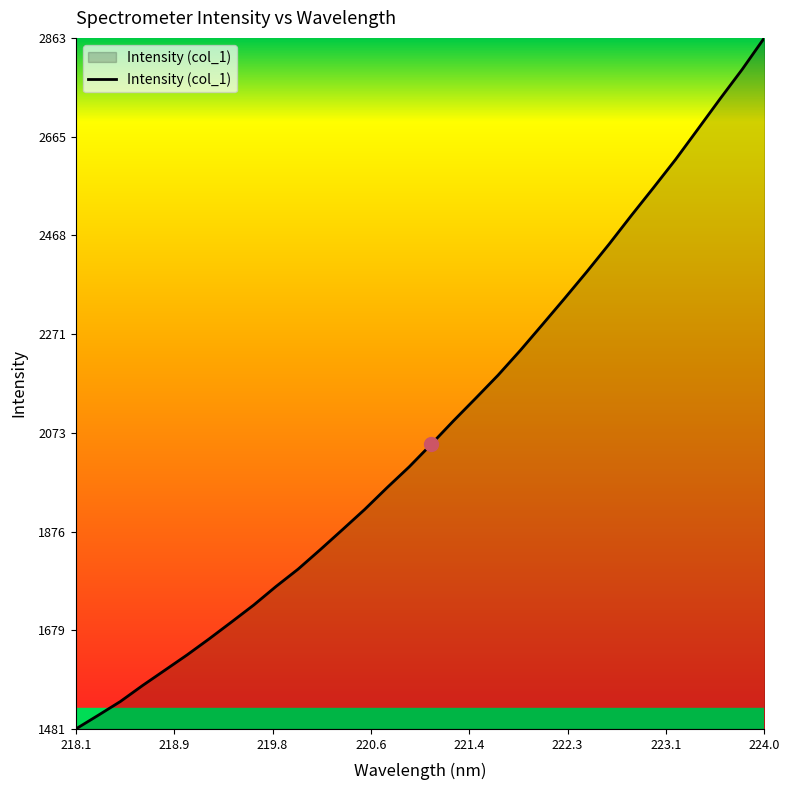

How many series are shown in this chart?

1